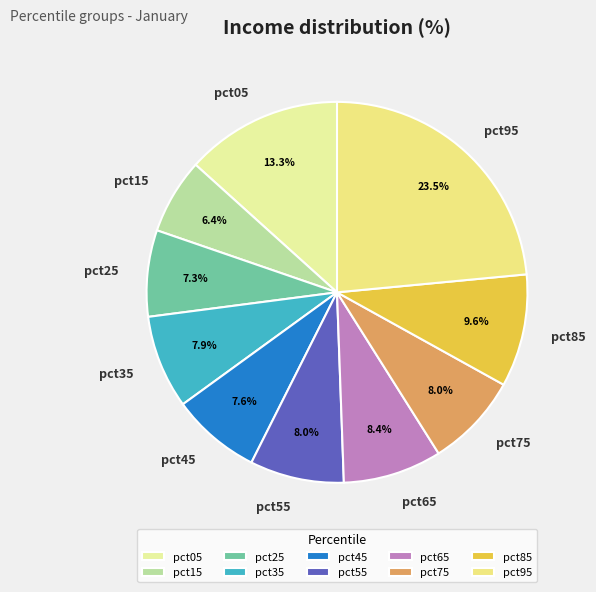

To the nearest percent, what is the average slice percentage?

10%